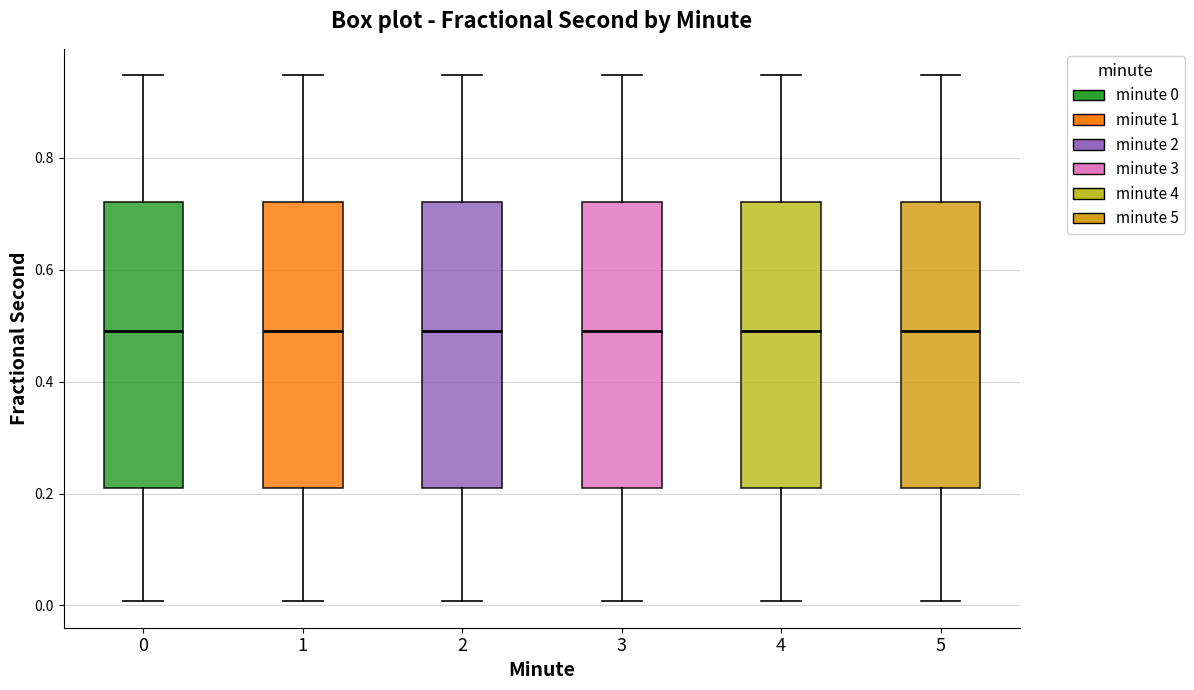

Where does the median line of the box at x = 5 sit on the y-axis? The values are not printed on the chart, so give them approximately, as read against the axis.

0.48